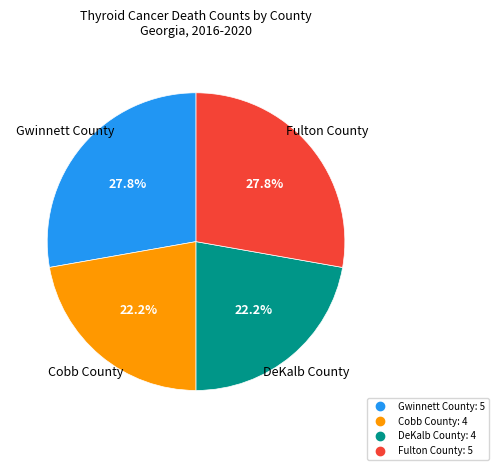

To the nearest percent, what is the difference between the largest and smallest slice percentages?

6%